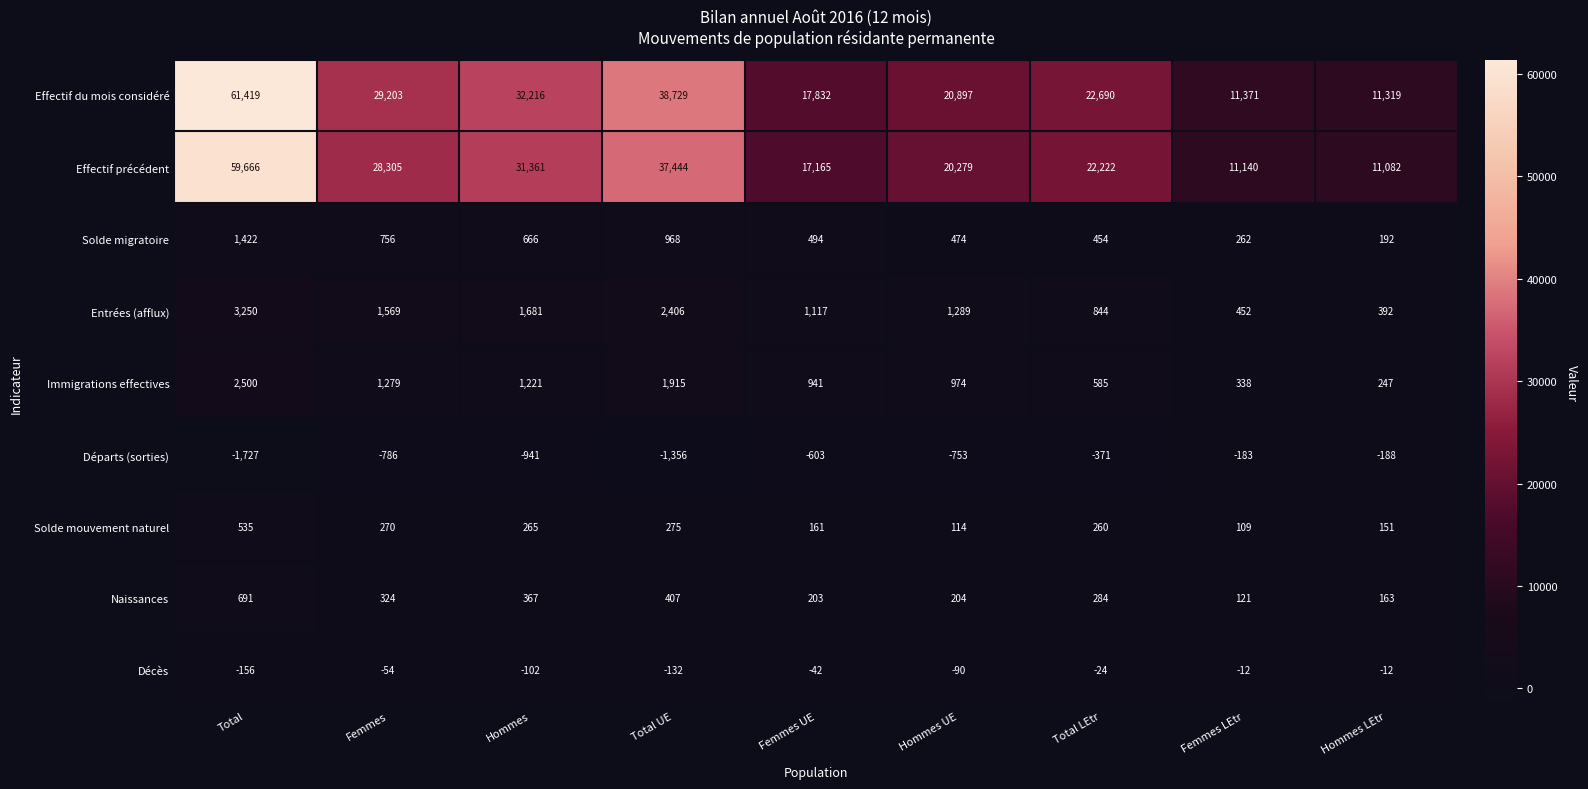

What is the maximum value shown in the chart?

61419